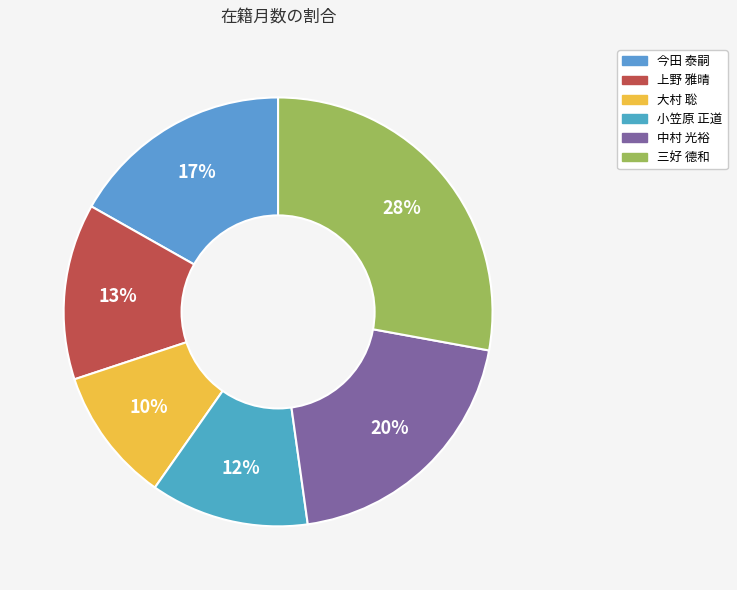

How many segments does this pie chart have?

6